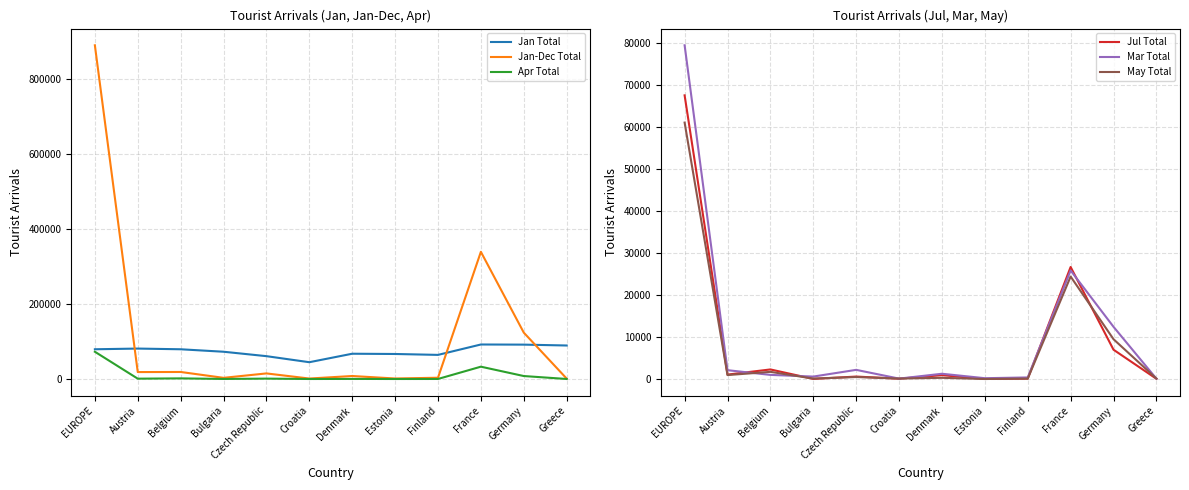

Count the number of data series in this chart.

6